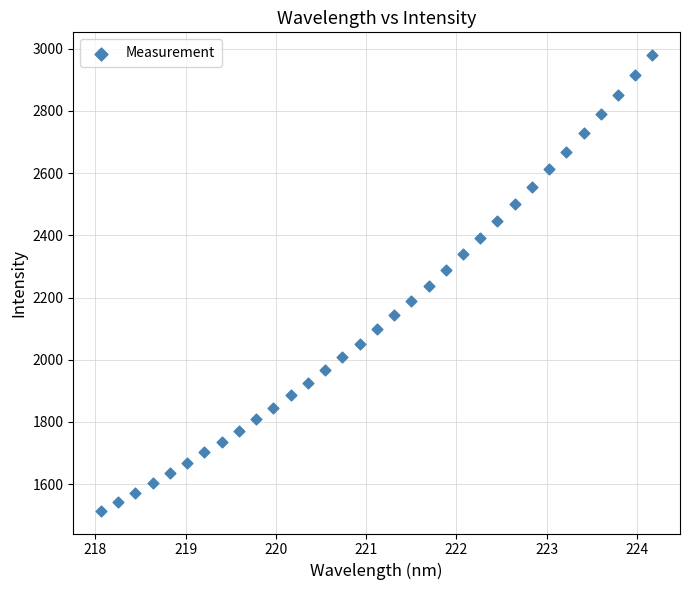

What is the range of X values (max minus min)?

6.1